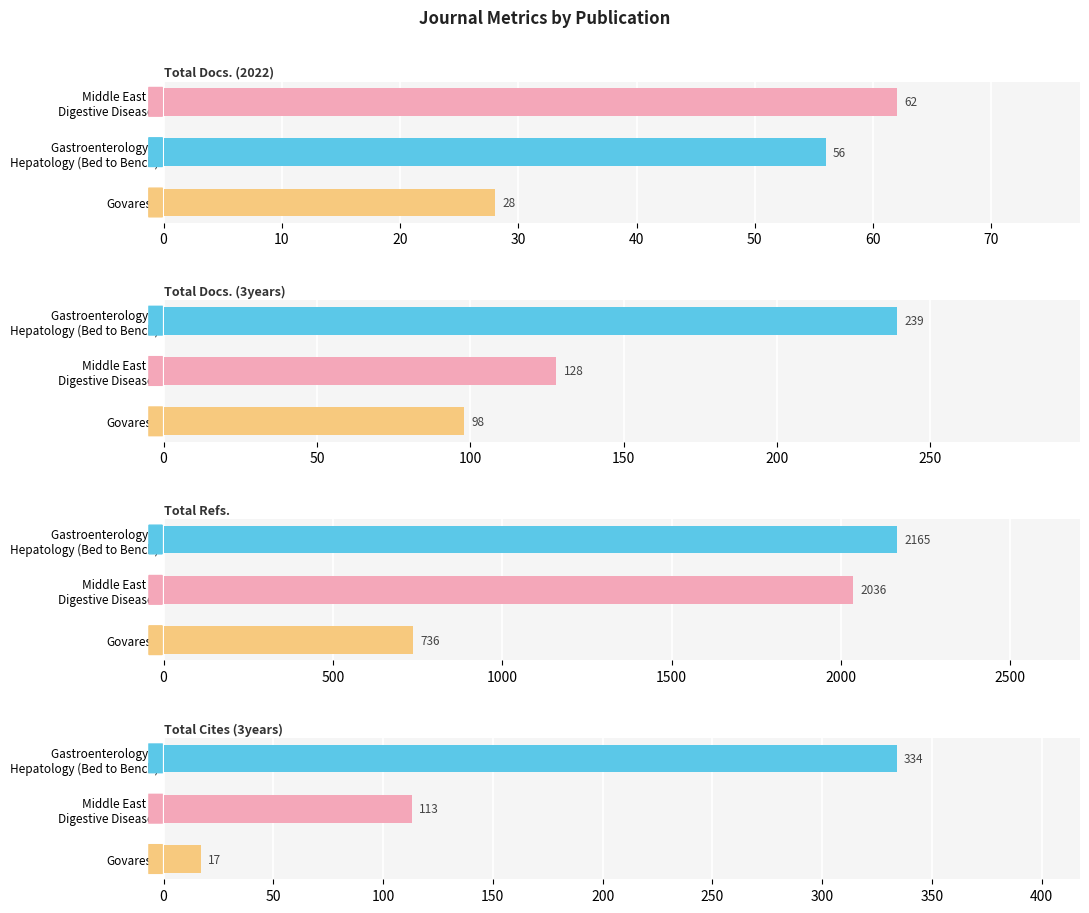

Rank the series by their maximum value, from lowest to highest.

Total Docs. (2022), Total Docs. (3years), Total Cites (3years), Total Refs.